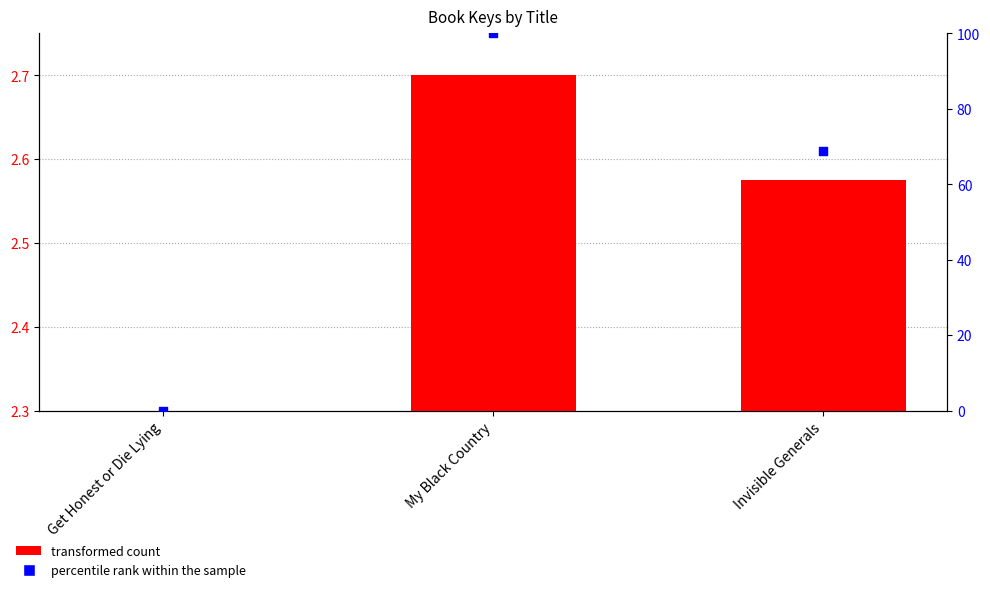

Which series has the largest total across all categories?

percentile rank within the sample